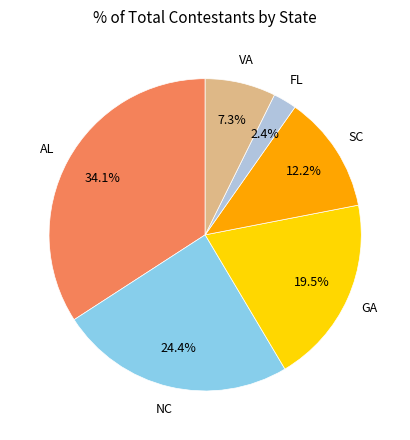

Is there a majority slice in this chart?

No